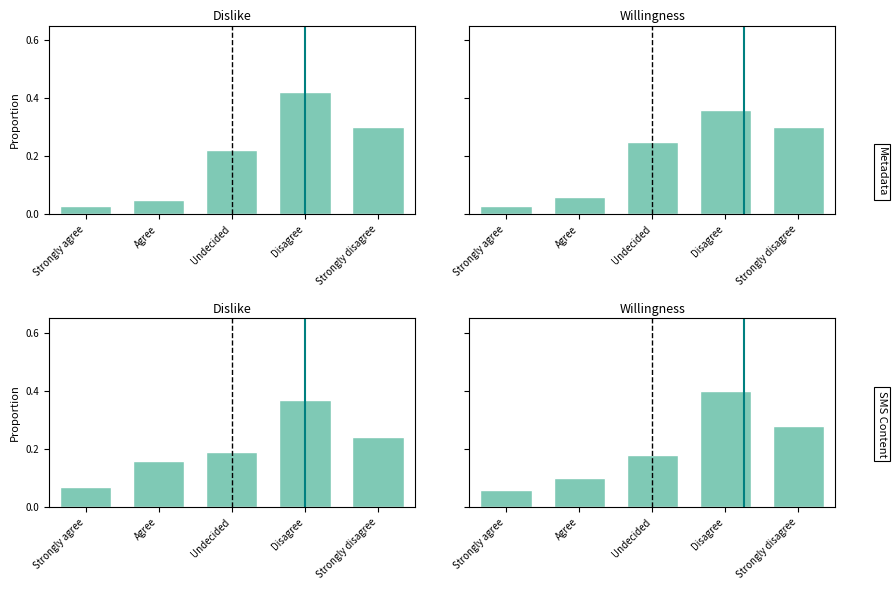

What is the value of the Willingness bar at the 4th from the left?

0.4